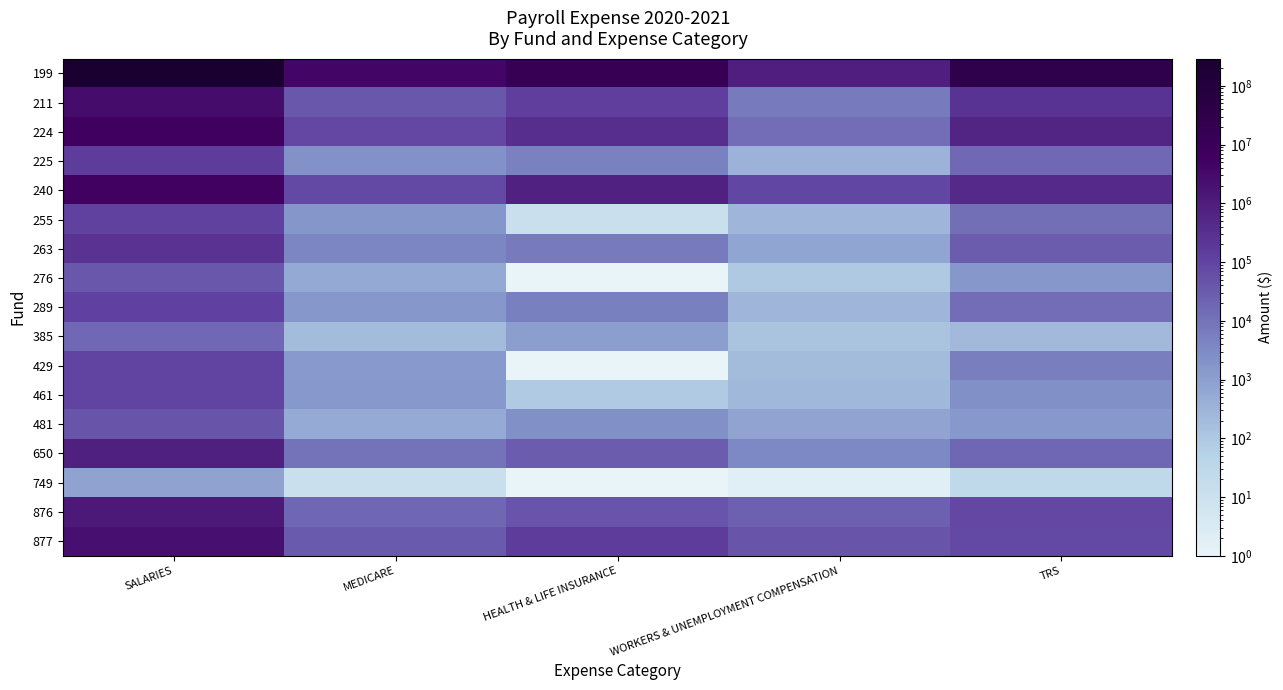

Reading left to right, list all the values displayed in this chart.

199: SALARIES=289486036.7	MEDICARE=3975835.4	HEALTH & LIFE INSURANCE=14277735.4	WORKERS & UNEMPLOYMENT COMPENSATION=956410.2	TRS=31695009.5
211: SALARIES=2692860.9	MEDICARE=36876.0	HEALTH & LIFE INSURANCE=124011.6	WORKERS & UNEMPLOYMENT COMPENSATION=6378.8	TRS=259555.9
224: SALARIES=5727127.3	MEDICARE=78158.3	HEALTH & LIFE INSURANCE=355177.2	WORKERS & UNEMPLOYMENT COMPENSATION=13124.3	TRS=597866.7
225: SALARIES=152041.8	MEDICARE=2179.2	HEALTH & LIFE INSURANCE=4957.6	WORKERS & UNEMPLOYMENT COMPENSATION=345.3	TRS=15915.7
240: SALARIES=5397696.6	MEDICARE=72528.9	HEALTH & LIFE INSURANCE=715875.5	WORKERS & UNEMPLOYMENT COMPENSATION=89769.7	TRS=478675.2
255: SALARIES=112280.8	MEDICARE=1615.9	HEALTH & LIFE INSURANCE=12.3	WORKERS & UNEMPLOYMENT COMPENSATION=261.0	TRS=12065.6
263: SALARIES=279343.2	MEDICARE=4004.0	HEALTH & LIFE INSURANCE=6631.1	WORKERS & UNEMPLOYMENT COMPENSATION=712.9	TRS=30080.1
276: SALARIES=39284.6	MEDICARE=557.8	HEALTH & LIFE INSURANCE=1.0	WORKERS & UNEMPLOYMENT COMPENSATION=94.2	TRS=1585.8
289: SALARIES=115145.8	MEDICARE=1607.2	HEALTH & LIFE INSURANCE=5235.7	WORKERS & UNEMPLOYMENT COMPENSATION=266.0	TRS=12553.0
385: SALARIES=16503.8	MEDICARE=202.6	HEALTH & LIFE INSURANCE=1056.5	WORKERS & UNEMPLOYMENT COMPENSATION=123.8	TRS=238.2
429: SALARIES=92300.0	MEDICARE=1326.8	HEALTH & LIFE INSURANCE=1.0	WORKERS & UNEMPLOYMENT COMPENSATION=197.7	TRS=5479.9
461: SALARIES=100213.1	MEDICARE=1416.6	HEALTH & LIFE INSURANCE=89.0	WORKERS & UNEMPLOYMENT COMPENSATION=247.7	TRS=2221.7
481: SALARIES=39930.2	MEDICARE=551.4	HEALTH & LIFE INSURANCE=2211.4	WORKERS & UNEMPLOYMENT COMPENSATION=756.2	TRS=1459.7
650: SALARIES=773704.1	MEDICARE=10546.0	HEALTH & LIFE INSURANCE=31160.4	WORKERS & UNEMPLOYMENT COMPENSATION=3364.2	TRS=18006.0
749: SALARIES=829.3	MEDICARE=12.0	HEALTH & LIFE INSURANCE=1.0	WORKERS & UNEMPLOYMENT COMPENSATION=1.9	TRS=24.6
876: SALARIES=1217846.2	MEDICARE=17390.9	HEALTH & LIFE INSURANCE=43859.1	WORKERS & UNEMPLOYMENT COMPENSATION=23436.8	TRS=82404.7
877: SALARIES=2315579.1	MEDICARE=32190.5	HEALTH & LIFE INSURANCE=148742.7	WORKERS & UNEMPLOYMENT COMPENSATION=41885.1	TRS=75769.9